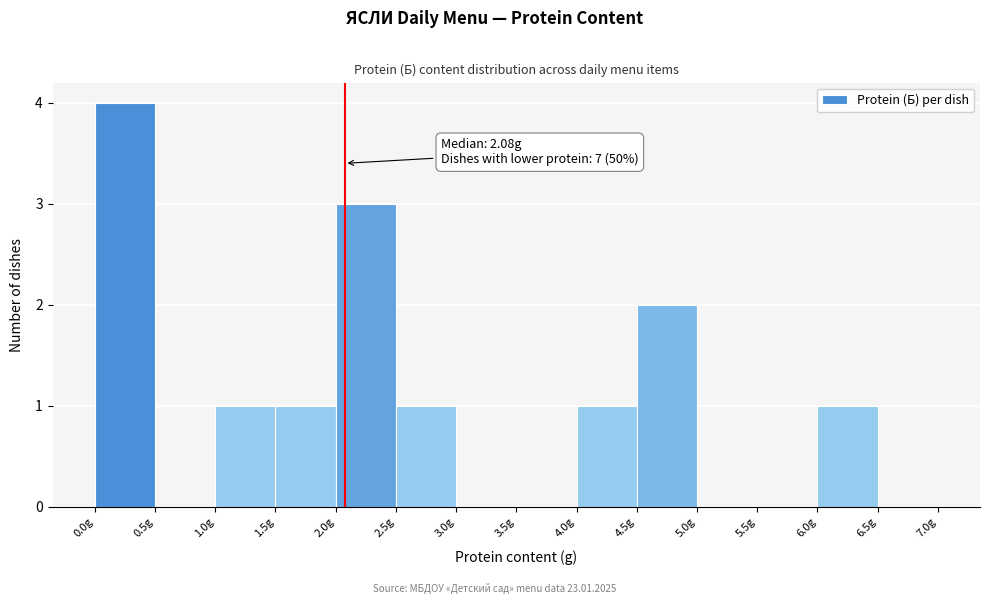

Over which range of the x-axis is the bar tallest?

0.0 to 0.5